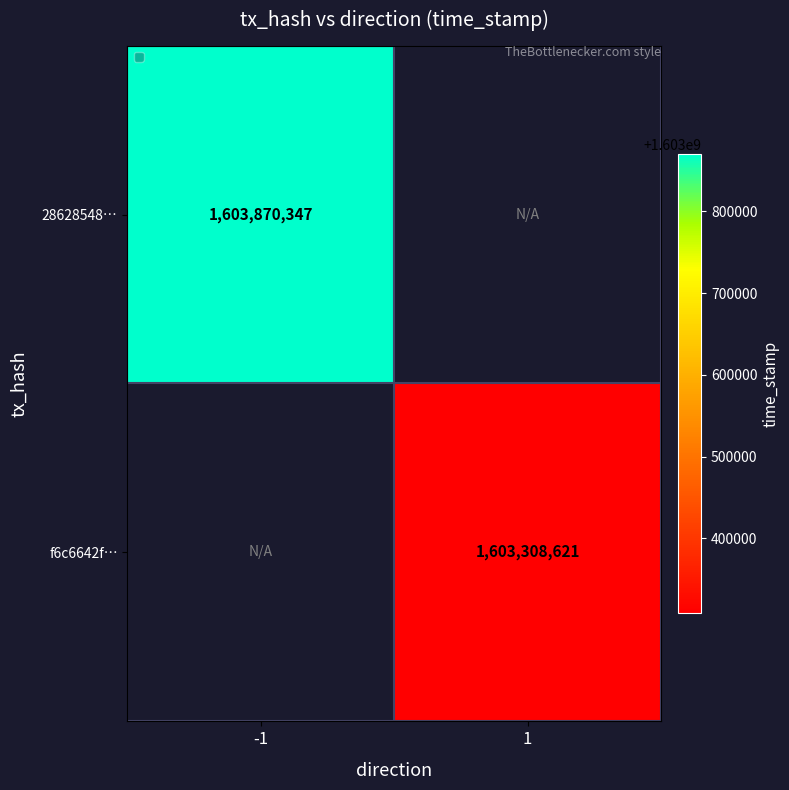

The f6c6642f… series shows 458640334.5 at 1. True or false?

False